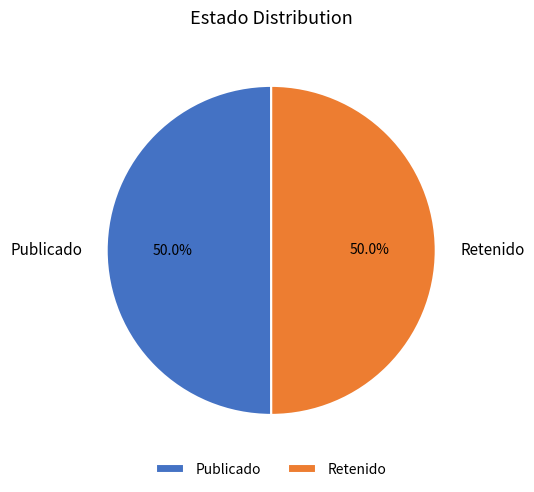

How much of the chart is everything except Publicado?

50.0%